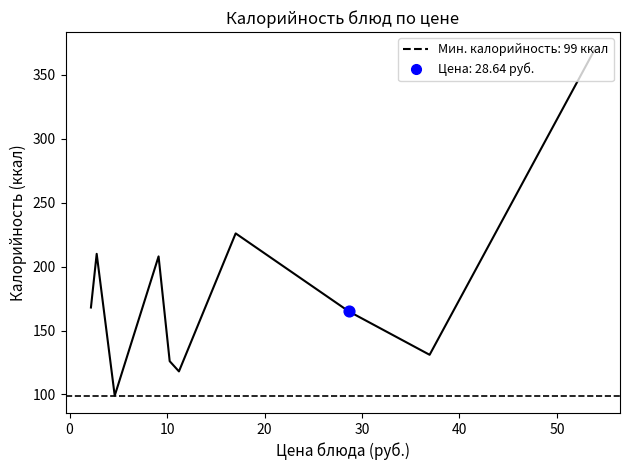

Between 40 and 30, which is larger?

30